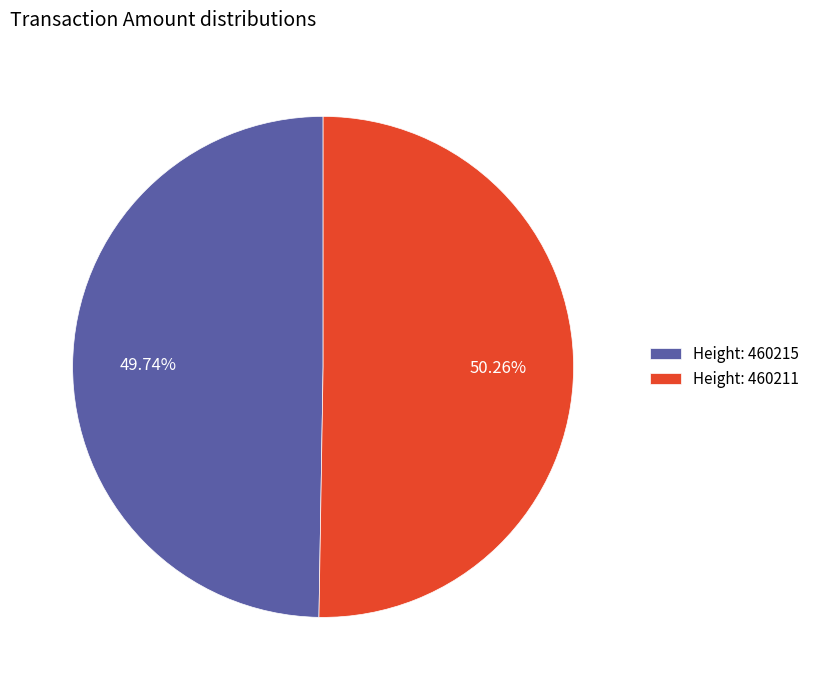

Approximately how many times larger is the value at Height: 460215 compared to Height: 460211?

1.0